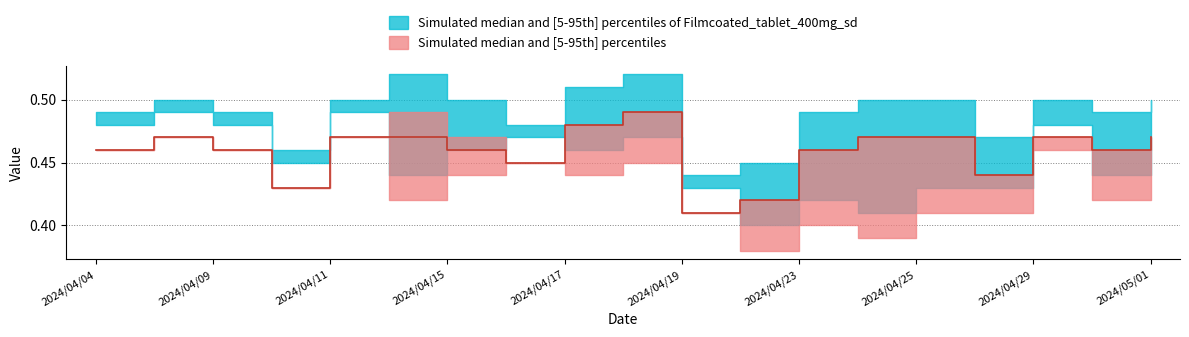

What is the label of the 13th point from the left?

2024/04/23